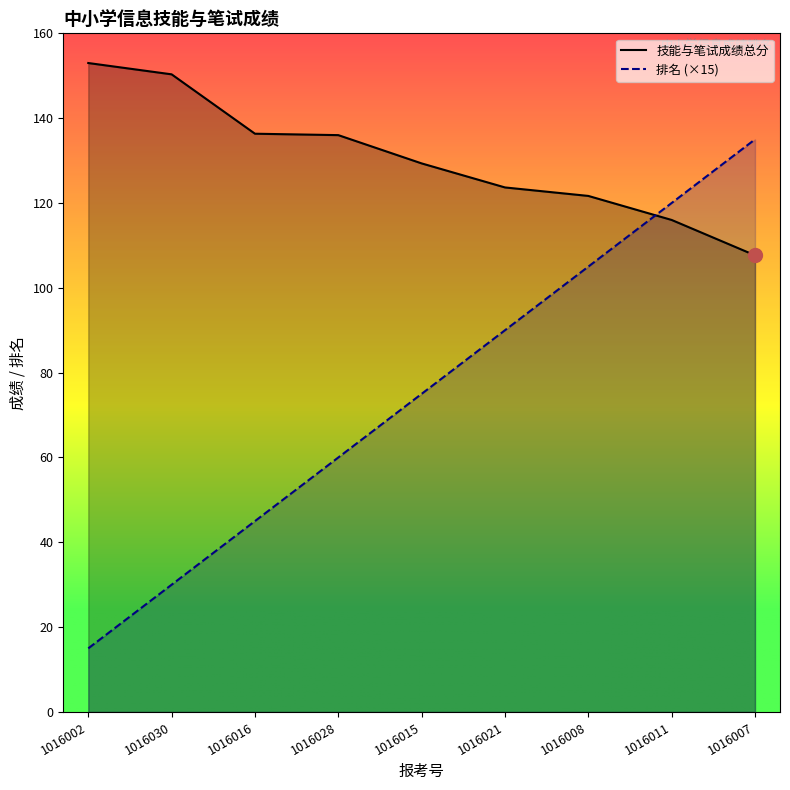

Which series changed the most between 1016028 and 1016021?

排名 (×15)